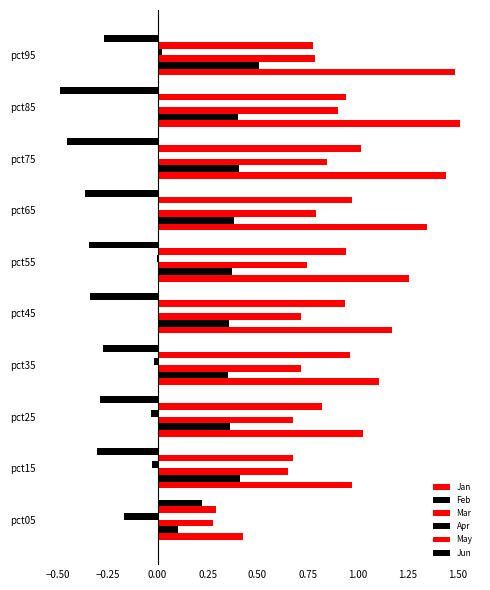

Which series has the largest total across all categories?

Jan